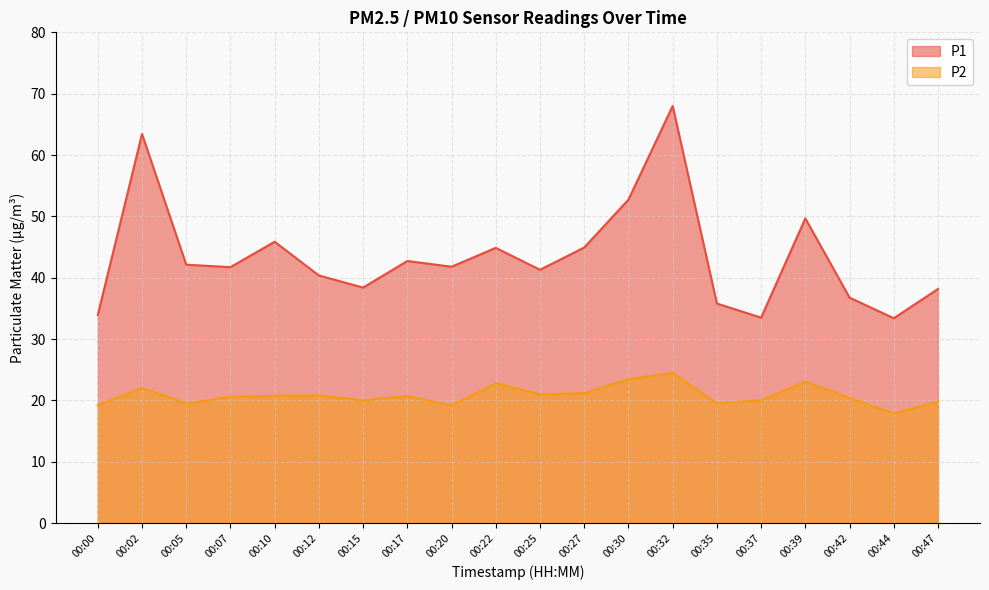

True or false: P2 and P1 cross at least once.

False